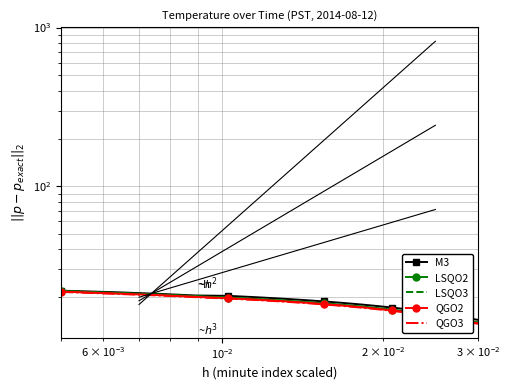

True or false: QGO3 has a value of 20.5 at $\mathdefault{10^{-2}}$.

True